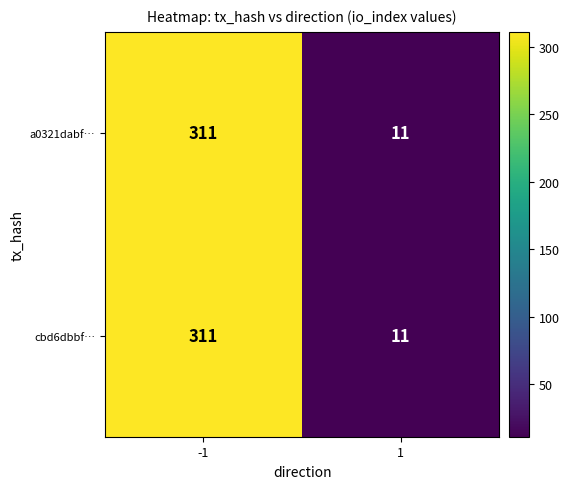

Reading right to left, extract all data points from this chart.

a0321dabf…: 11	311
cbd6dbbf…: 11	311